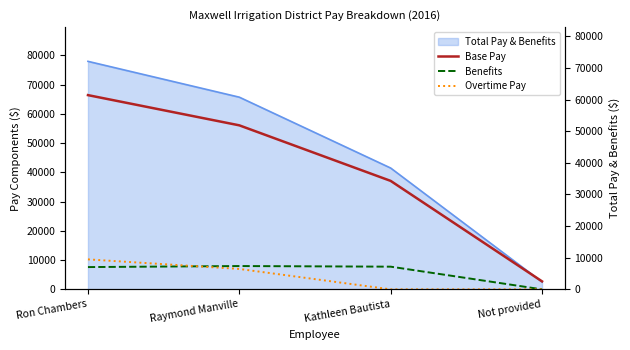

At which category does the chart reach its minimum across all series?

Not provided